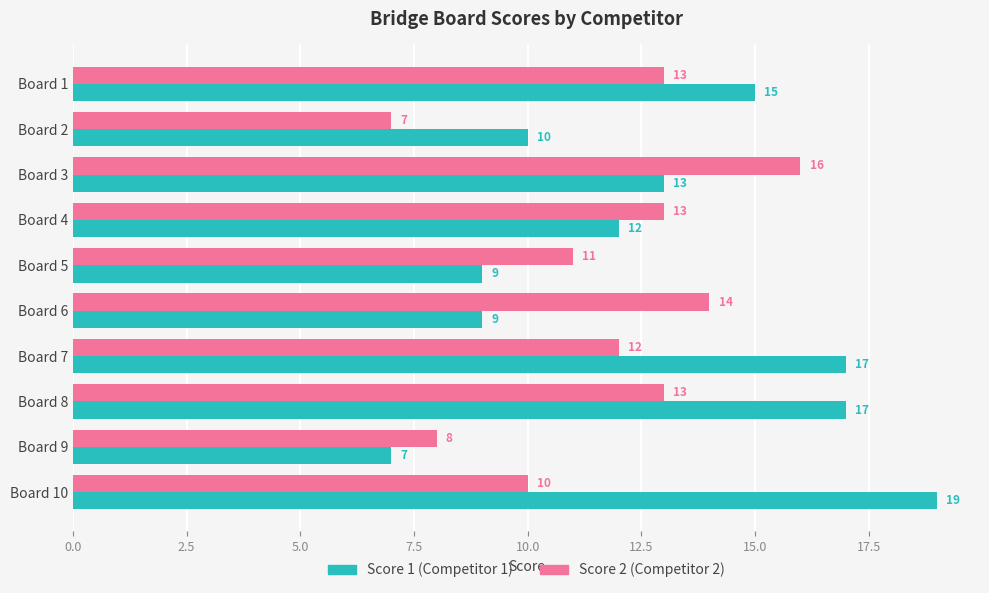

Which series has the widest spread of values?

Score 1 (Competitor 1)